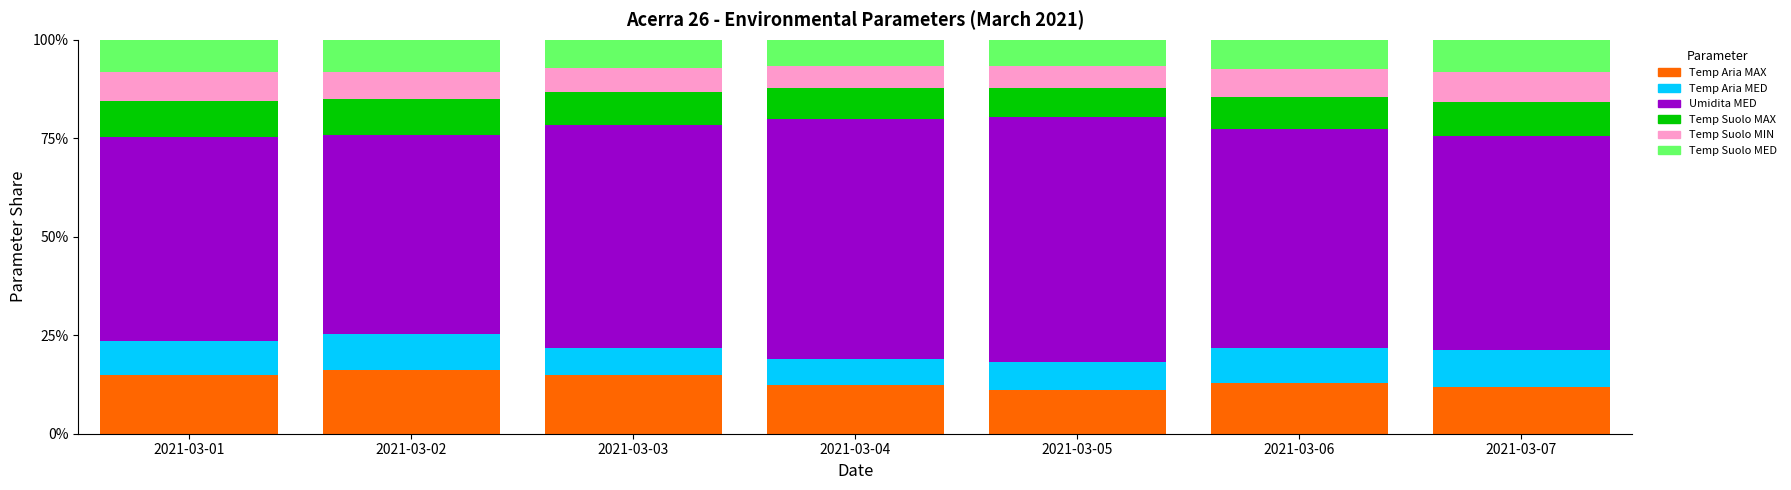

What is the difference between the Temp Aria MAX values at 2021-03-04 and 2021-03-03?

2.6